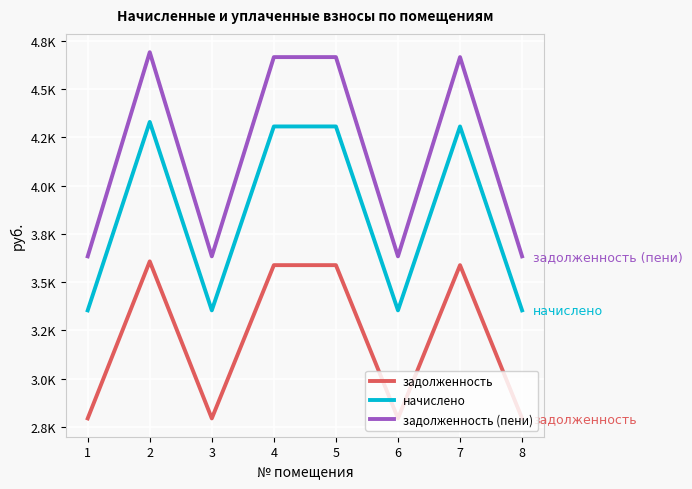

At which category is the sum across all series the highest?

2